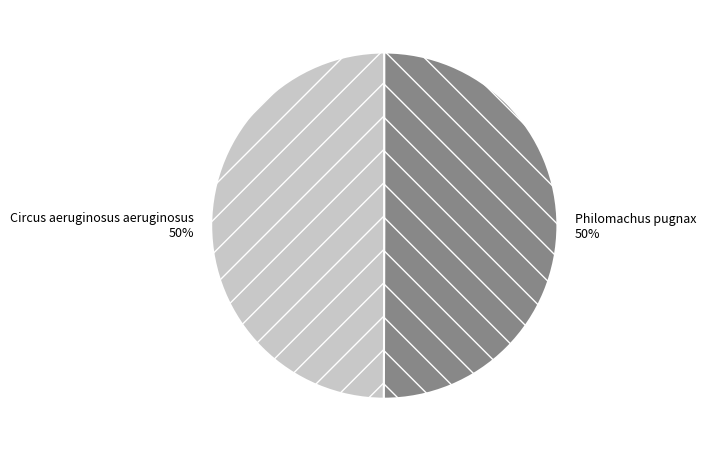

Is the sum of Philomachus pugnax and Circus aeruginosus aeruginosus greater than half?

Yes